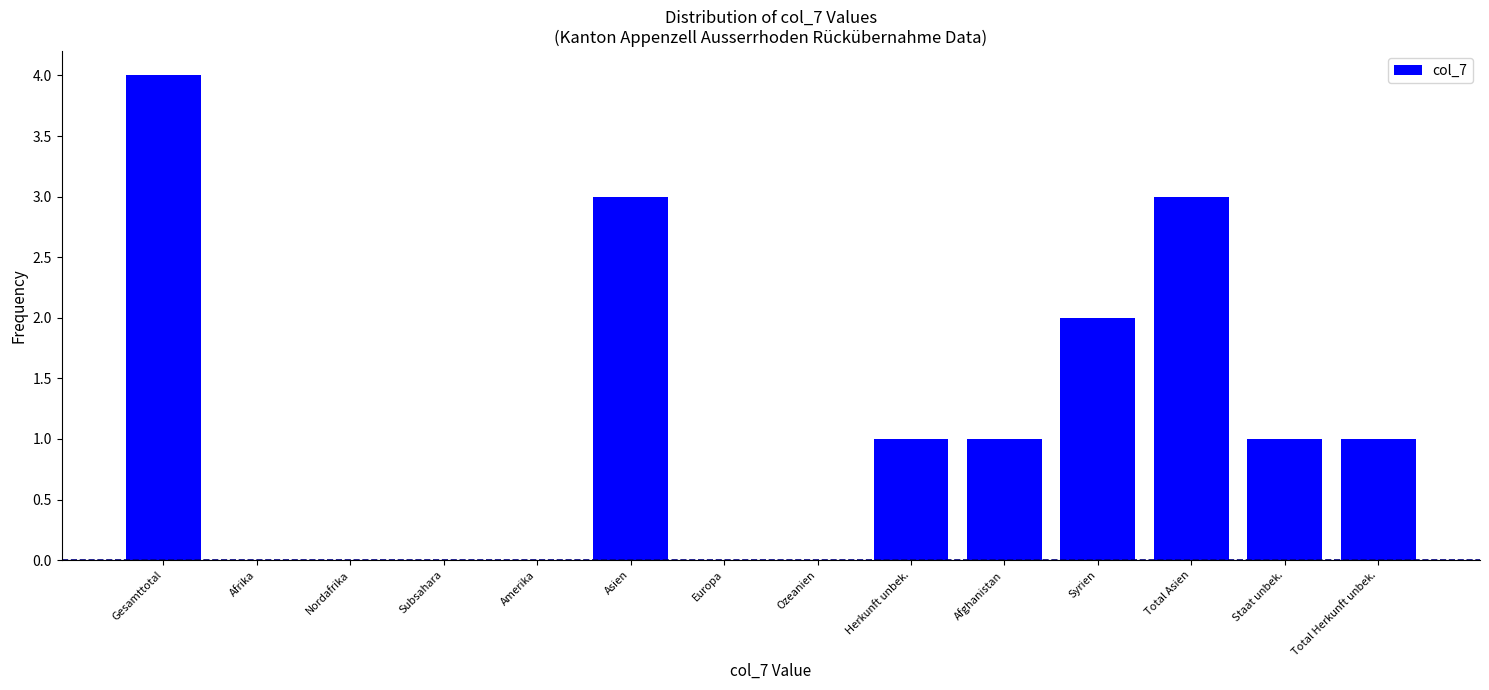

Reading left to right, extract all data points from this chart.

Gesamttotal=4	Afrika=0	Nordafrika=0	Subsahara=0	Amerika=0	Asien=3	Europa=0	Ozeanien=0	Herkunft unbek.=1	Afghanistan=1	Syrien=2	Total Asien=3	Staat unbek.=1	Total Herkunft unbek.=1